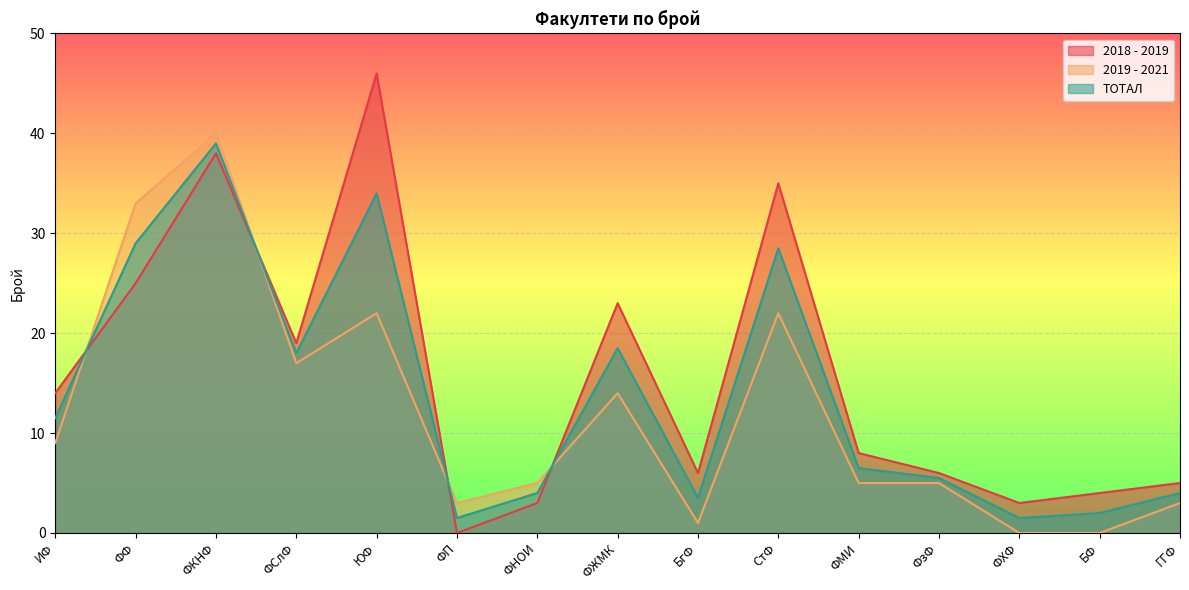

Where do 2018 - 2019 and ТОТАЛ first cross each other?

ИФ and ФФ